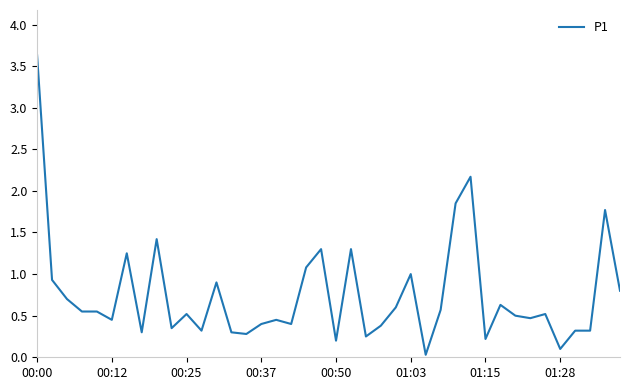

What is the difference between the second highest and minimum values?

2.1